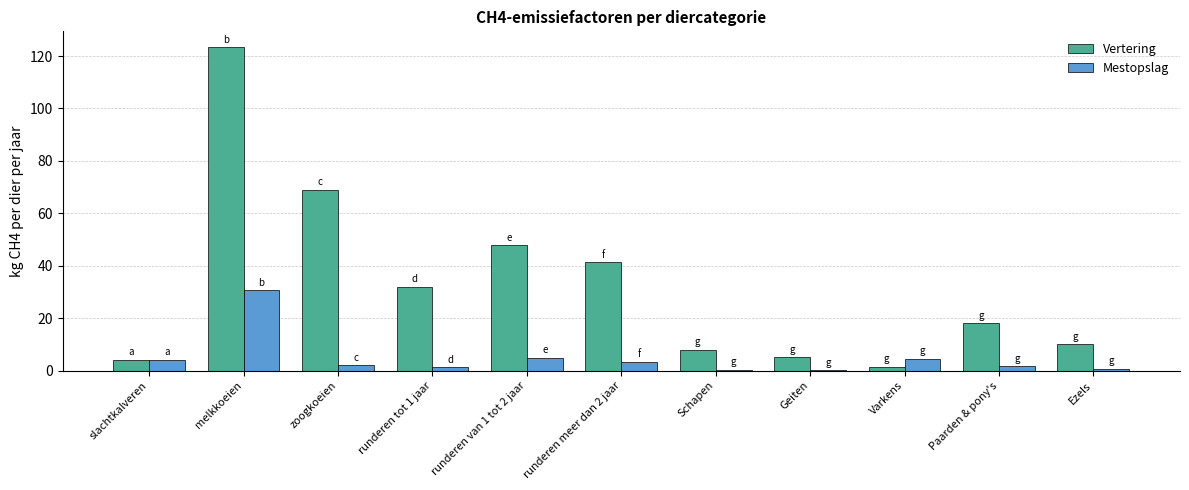

At which label does Mestopslag first exceed 1?

slachtkalveren